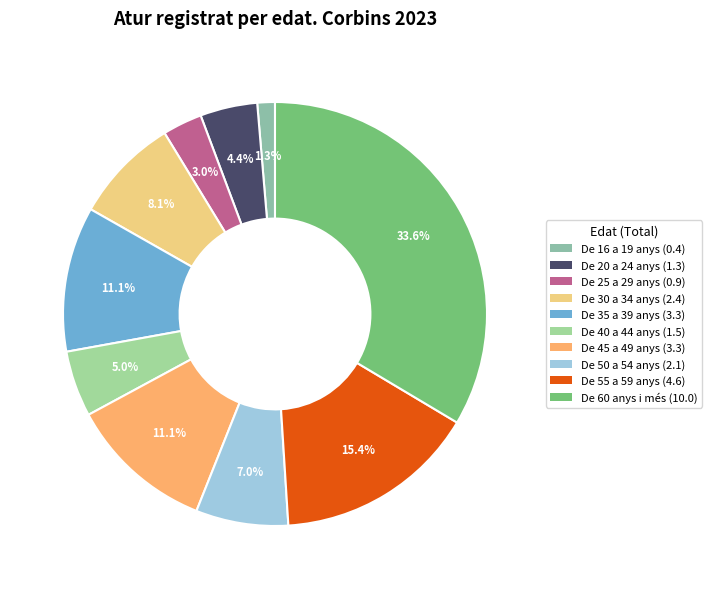

How many segments does this pie chart have?

10